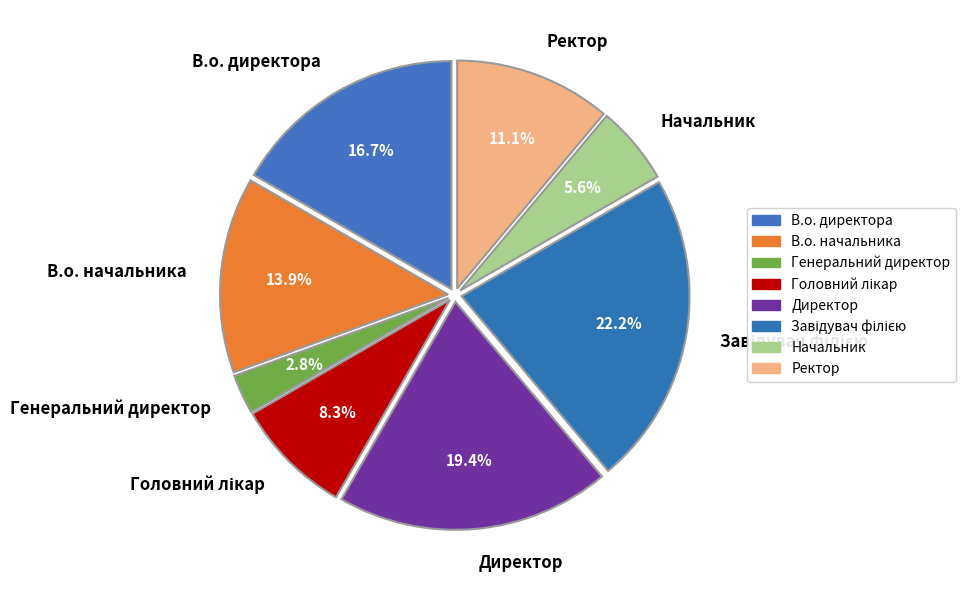

Combined, what portion of the pie is В.о. начальника and В.о. директора?

30.6%